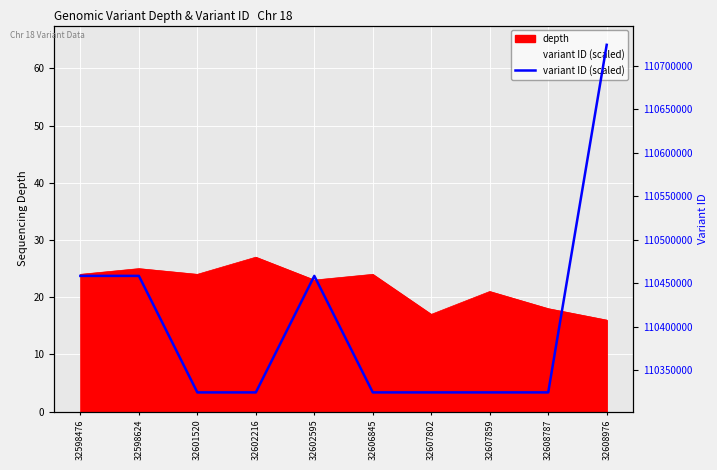

True or false: there are more than 1 points higher than both neighbors.

True